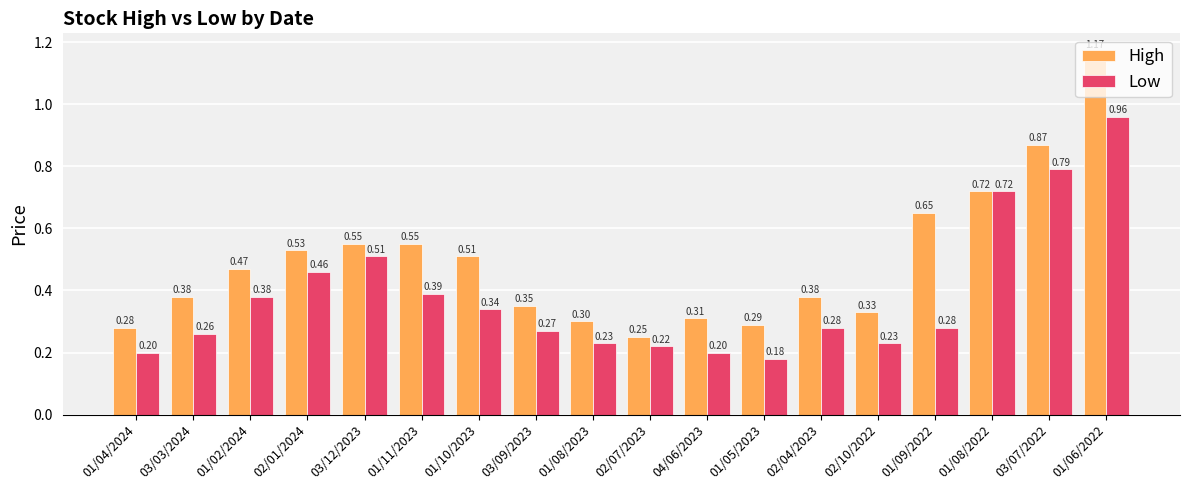

Which series has the widest spread of values?

High